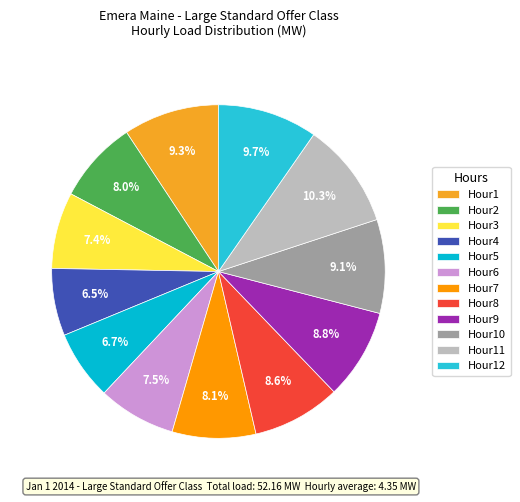

To the nearest percent, what portion does Hour2 represent?

8%